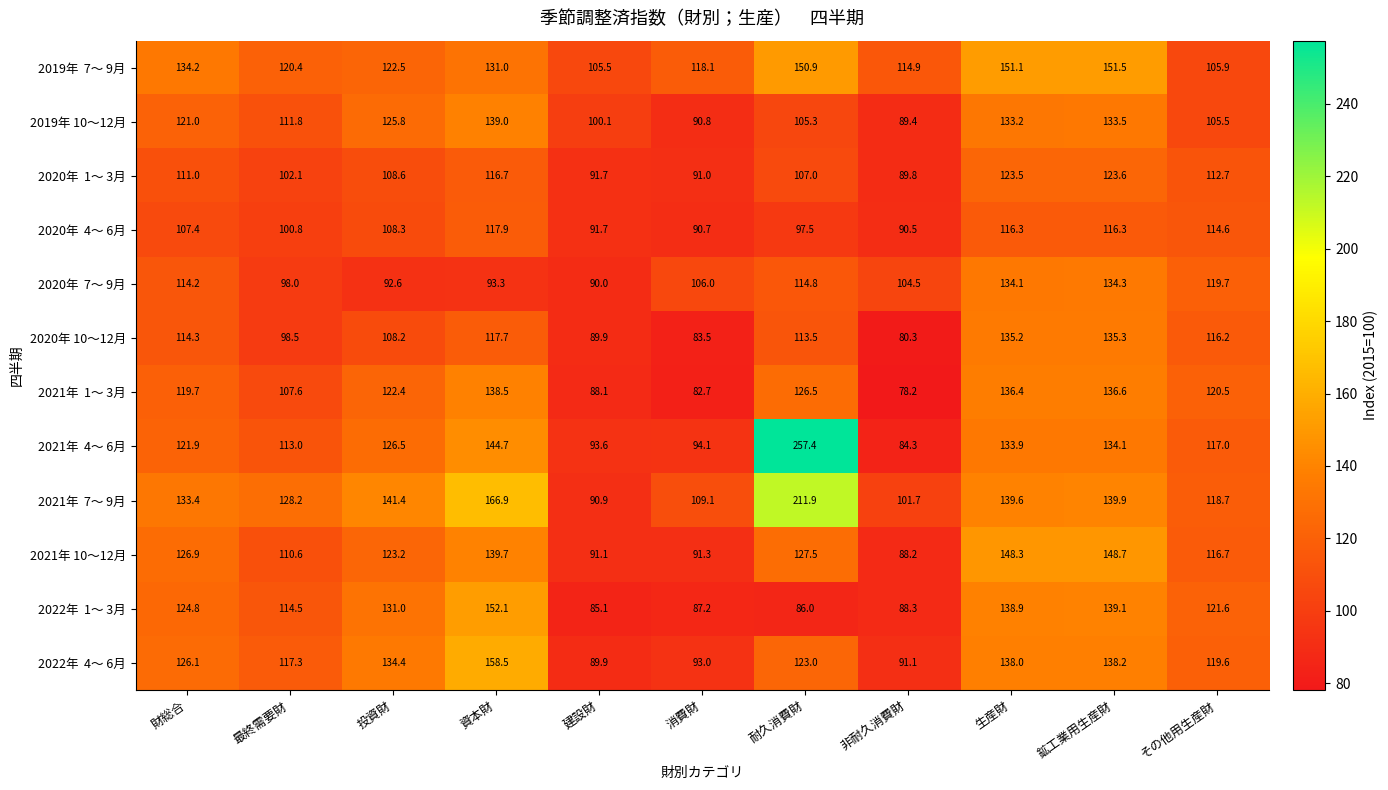

List the labels in order of 2021年 10～12月 value, smallest first.

非耐久消費財, 建設財, 消費財, 最終需要財, その他用生産財, 投資財, 財総合, 耐久消費財, 資本財, 生産財, 鉱工業用生産財